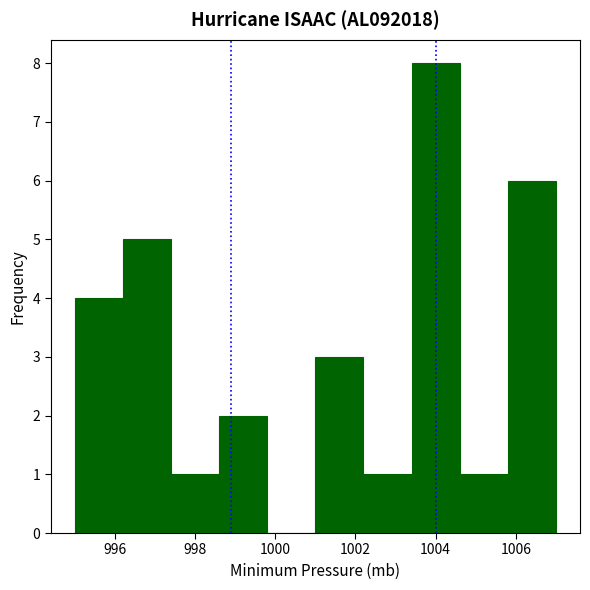

Reading left to right, transcribe this chart: for each bar, give the range it covers on the x-axis and its height. The values are not printed on the chart, so give them approximately, as read against the axis.

995.0 to 996.2: 4
996.2 to 997.4: 5
997.4 to 998.6: 1
998.6 to 999.8: 2
999.8 to 1001.0: 0
1001.0 to 1002.2: 3
1002.2 to 1003.4: 1
1003.4 to 1004.6: 8
1004.6 to 1005.8: 1
1005.8 to 1007.0: 6